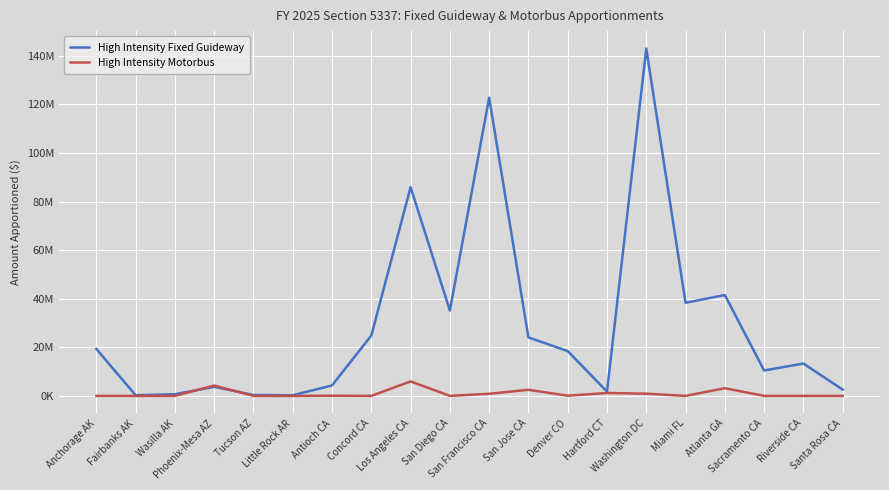

Which series has the largest total across all categories?

High Intensity Fixed Guideway